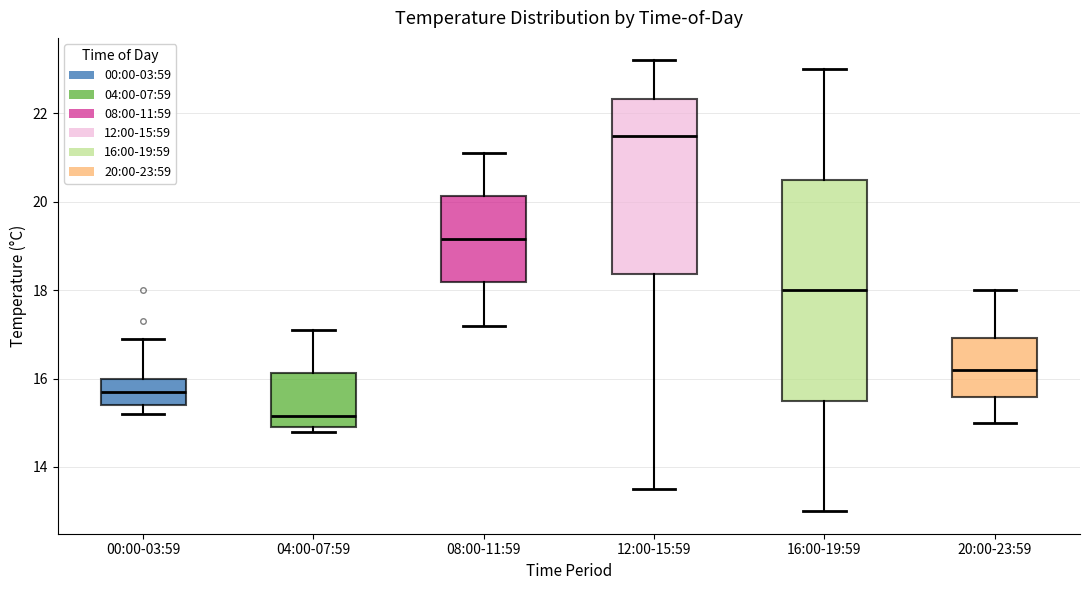

Where does the lower whisker of the box for 16:00-19:59 end on the y-axis? The values are not printed on the chart, so give them approximately, as read against the axis.

13.0